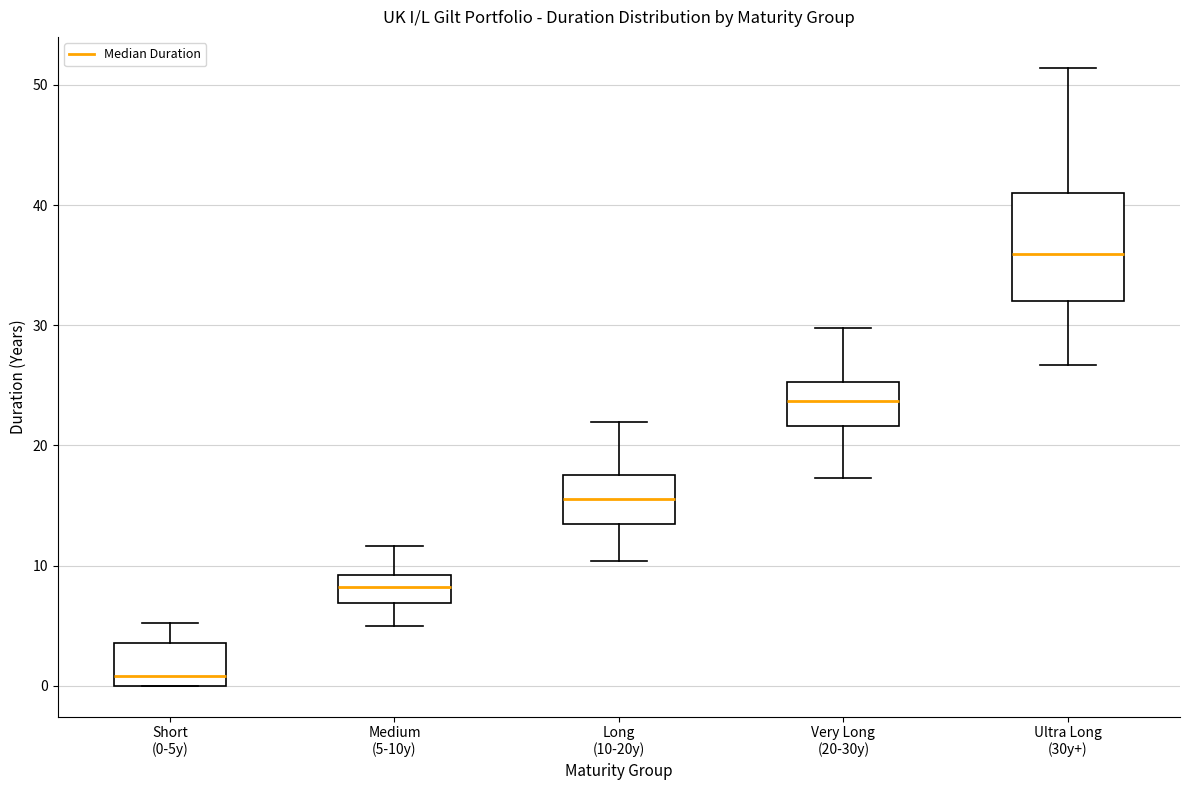

Reading left to right, transcribe this box plot: for each box, give where its median line is, the range the box spans, and where its two whiskers end, as read against the y-axis. The values are not printed on the chart, so give them approximately, as read against the axis.

Short (0-5y): median 1, box 0 to 4, whiskers 0 to 5
Medium (5-10y): median 8, box 7 to 9, whiskers 5 to 12
Long (10-20y): median 16, box 13 to 18, whiskers 10 to 22
Very Long (20-30y): median 24, box 22 to 25, whiskers 17 to 30
Ultra Long (30y+): median 36, box 32 to 41, whiskers 27 to 51